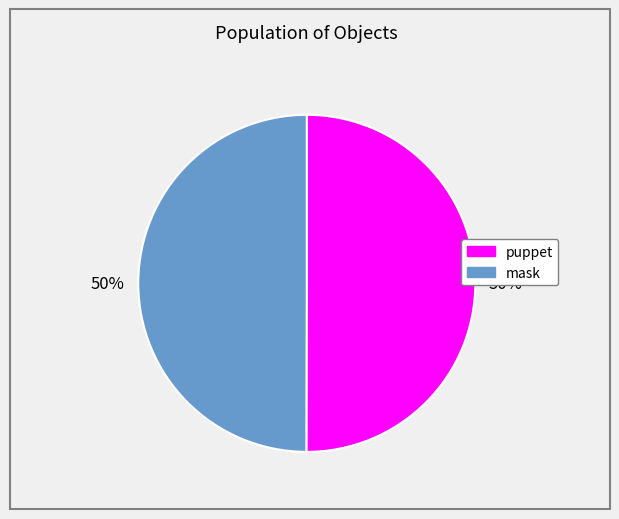

Approximately how many times larger is the value at mask compared to puppet?

1.0